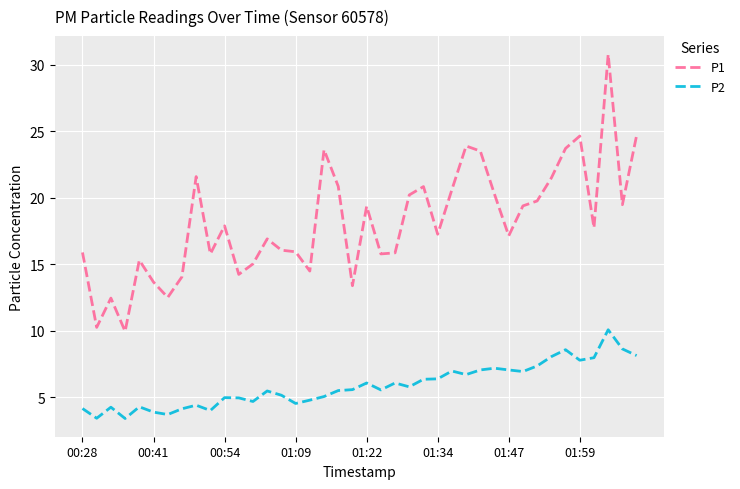

Rank the series by their average value, from highest to lowest.

P1, P2